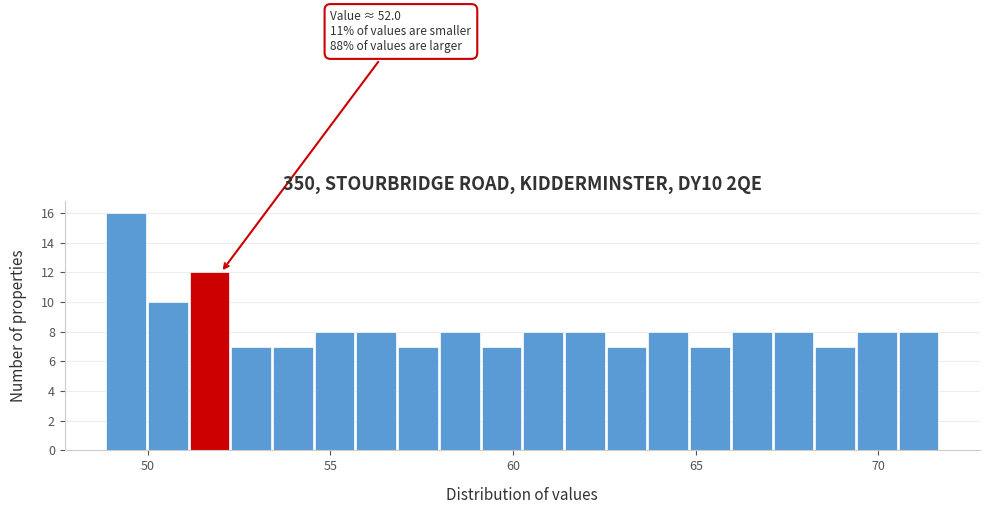

Read against the x-axis, roughly where is the centre of the tallest bar?

49.5